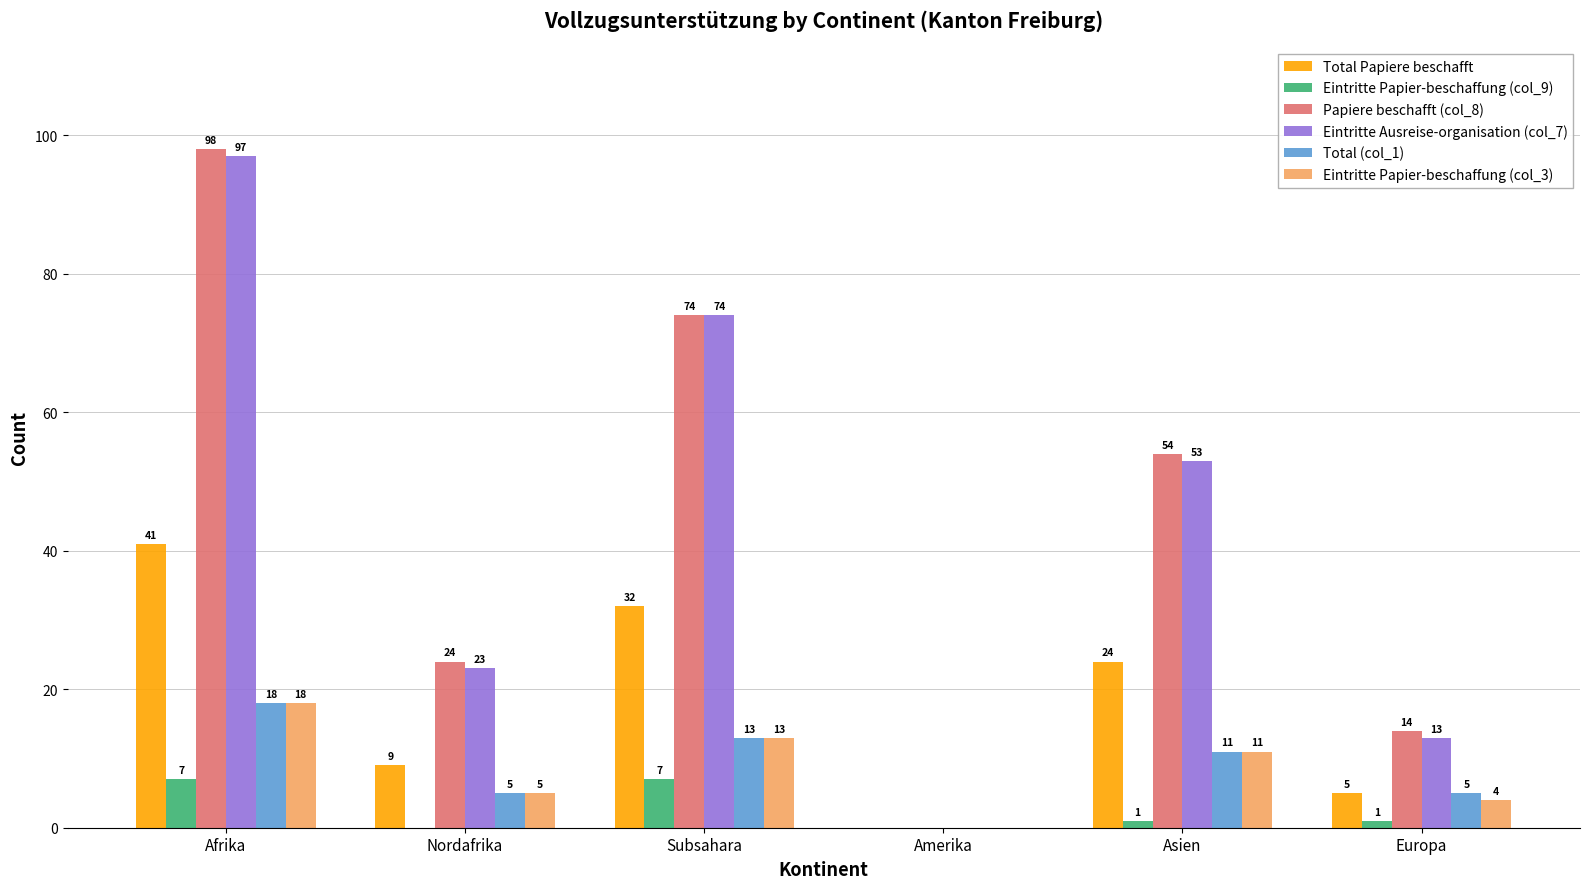

The Eintritte Papier-beschaffung (col_3) series shows 5 at Nordafrika. True or false?

True